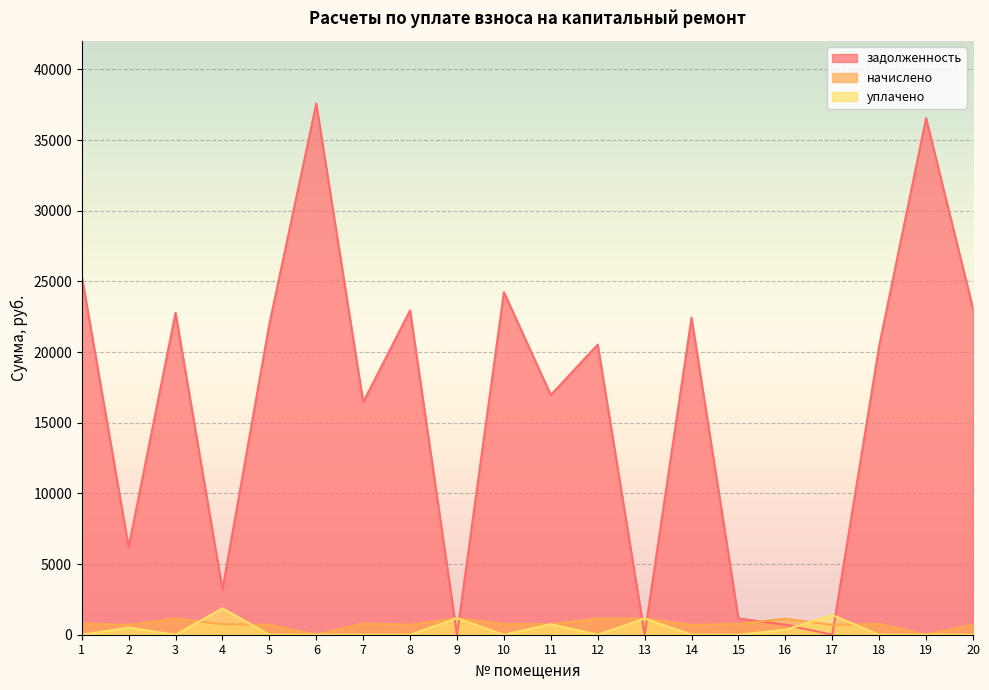

How many data points does each series have?

20